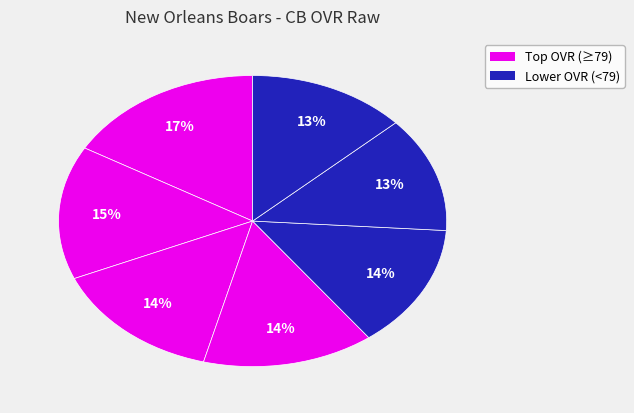

How many slices are in this pie chart?

7